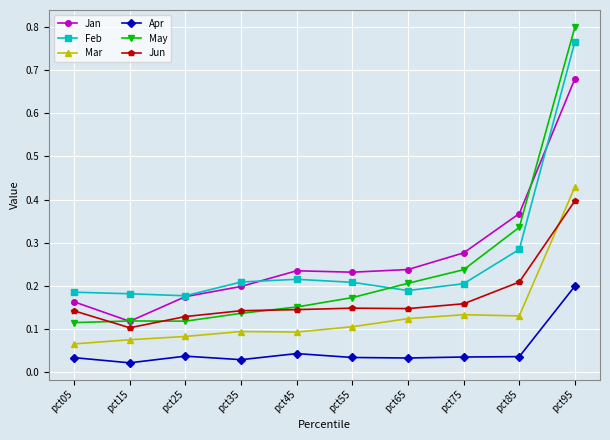

What is the sum of all May values?

2.4